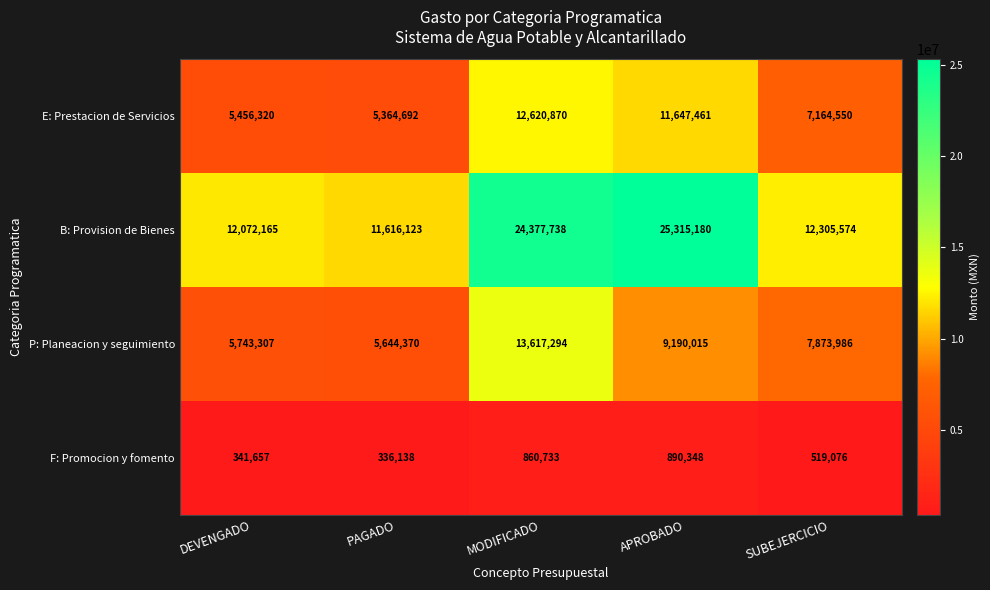

Is it true that F: Promocion y fomento equals 621169 at APROBADO?

False